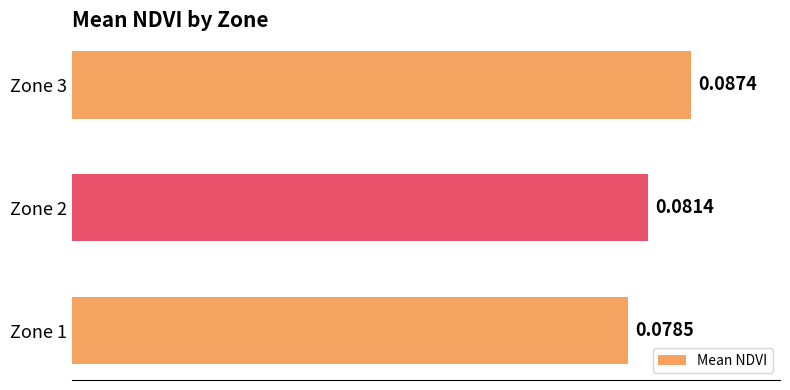

At which category does the chart reach its peak across all series?

Zone 3